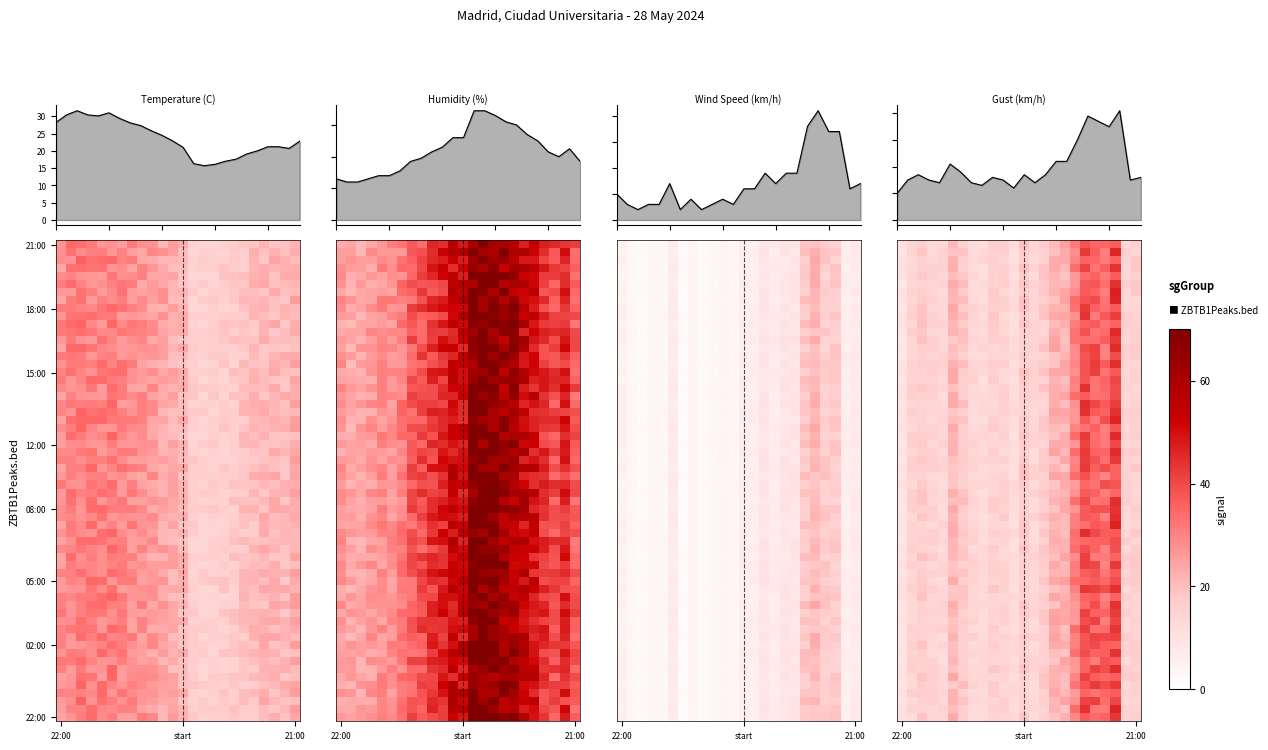

Which series changed the most between 20:00 and 02:00?

Humidity (%)